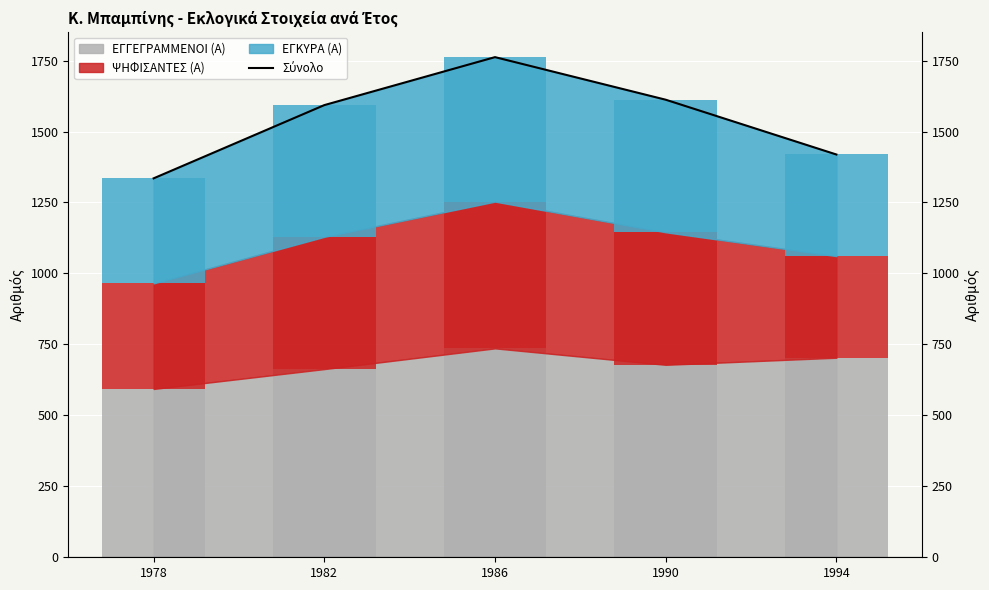

Rank the categories by value from lowest to highest.

1978, 1994, 1982, 1990, 1986